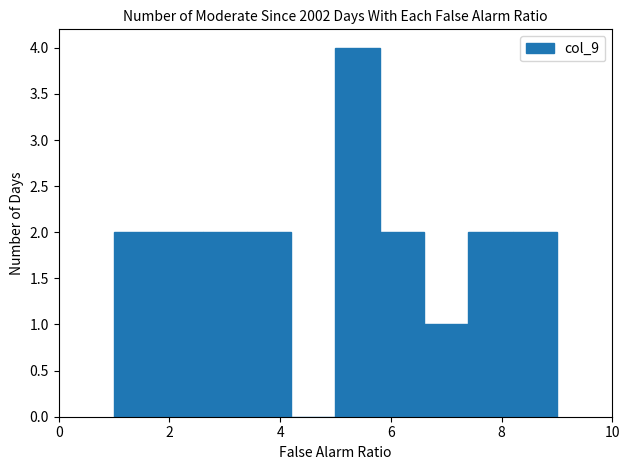

Reading left to right, transcribe this chart: for each bar, give the range it covers on the x-axis and its height. The values are not printed on the chart, so give them approximately, as read against the axis.

1.0 to 1.8: 2
1.8 to 2.6: 2
2.6 to 3.4: 2
3.4 to 4.2: 2
4.2 to 5.0: 0
5.0 to 5.8: 4
5.8 to 6.6: 2
6.6 to 7.4: 1
7.4 to 8.2: 2
8.2 to 9.0: 2